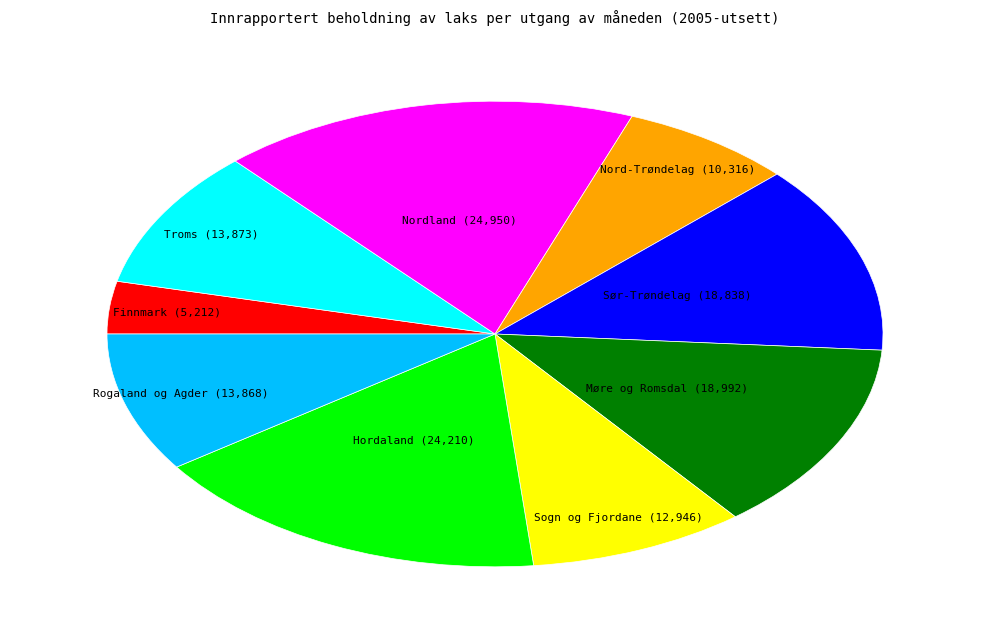

Which has a higher value, Sogn og Fjordane or Finnmark?

Sogn og Fjordane